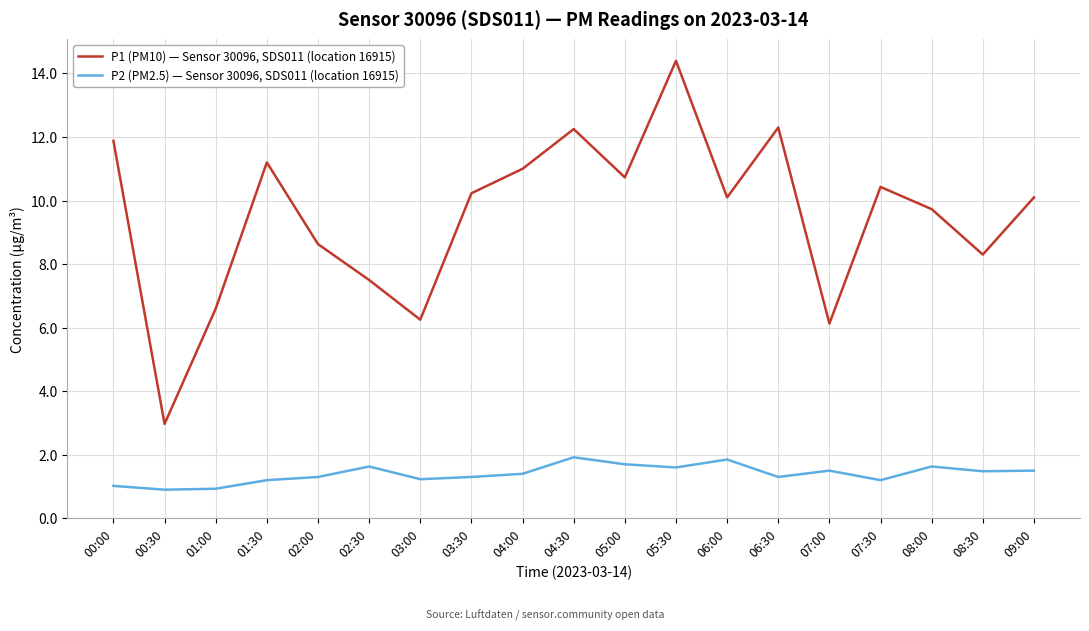

Where is the first local minimum for P1 (PM10) — Sensor 30096, SDS011 (location 16915)?

00:30